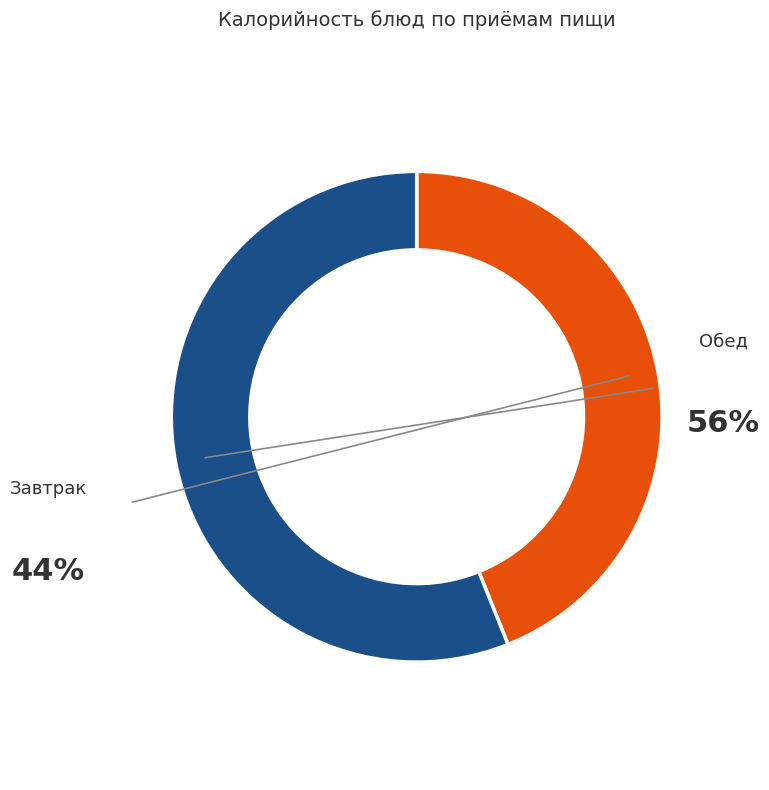

Does Завтрак (хлеб) account for over 50% of the chart?

No